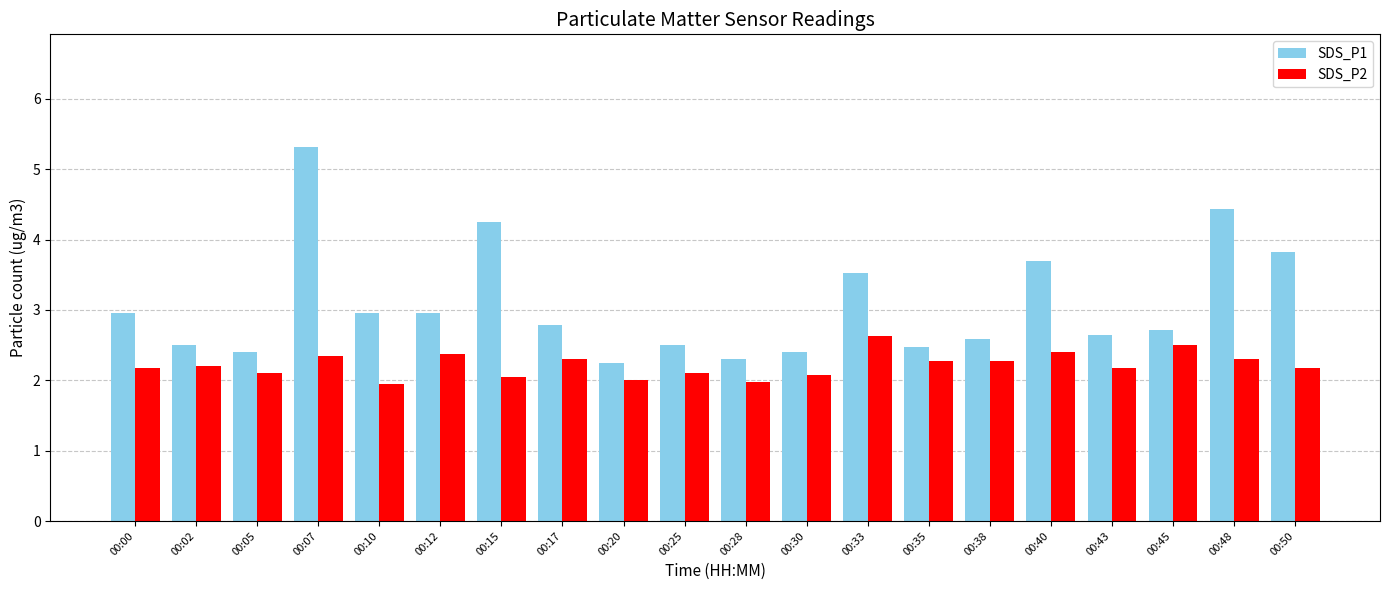

What is the maximum value for SDS_P2?

2.6